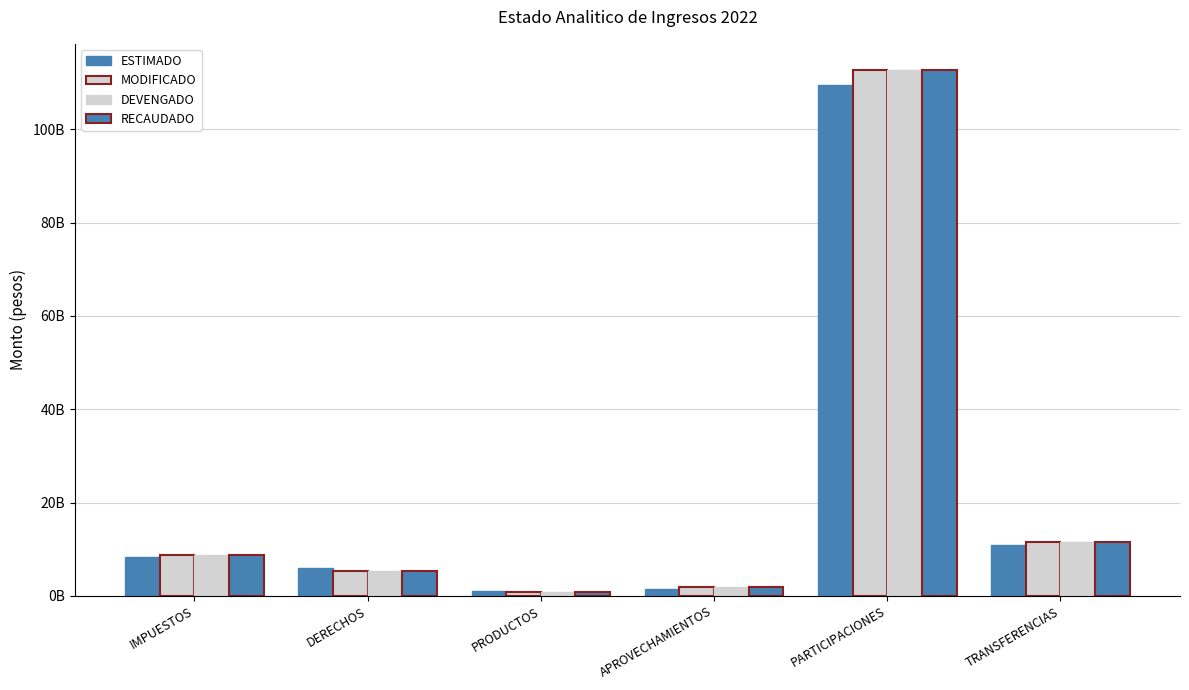

Are the bars horizontal?

No